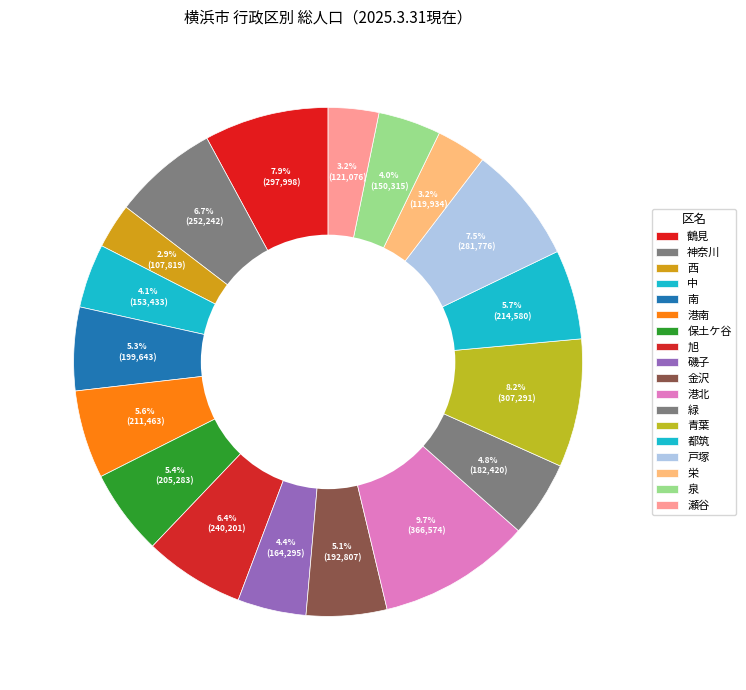

Is it true that 栄 is 11% of the pie?

False